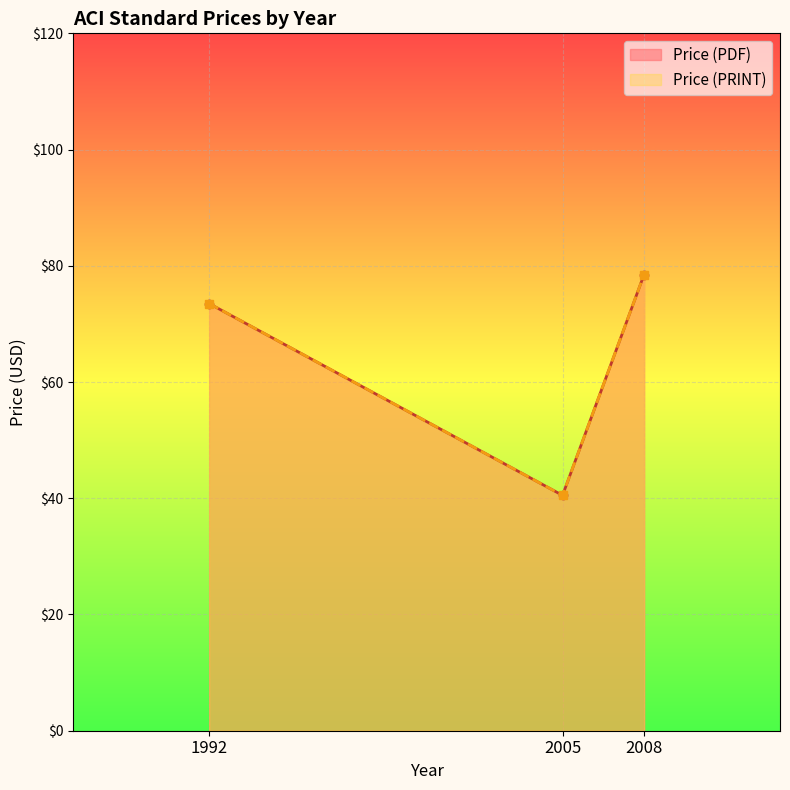

The Price (PRINT) series shows 78.5 at 2008. True or false?

True